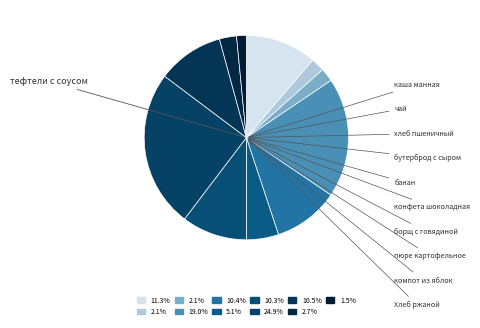

Which category has the biggest portion of the pie?

тефтели с соусом